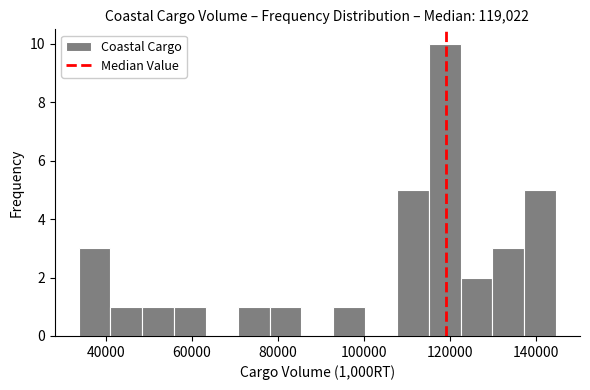

Read against the x-axis, roughly where is the centre of the tallest bar?

118000